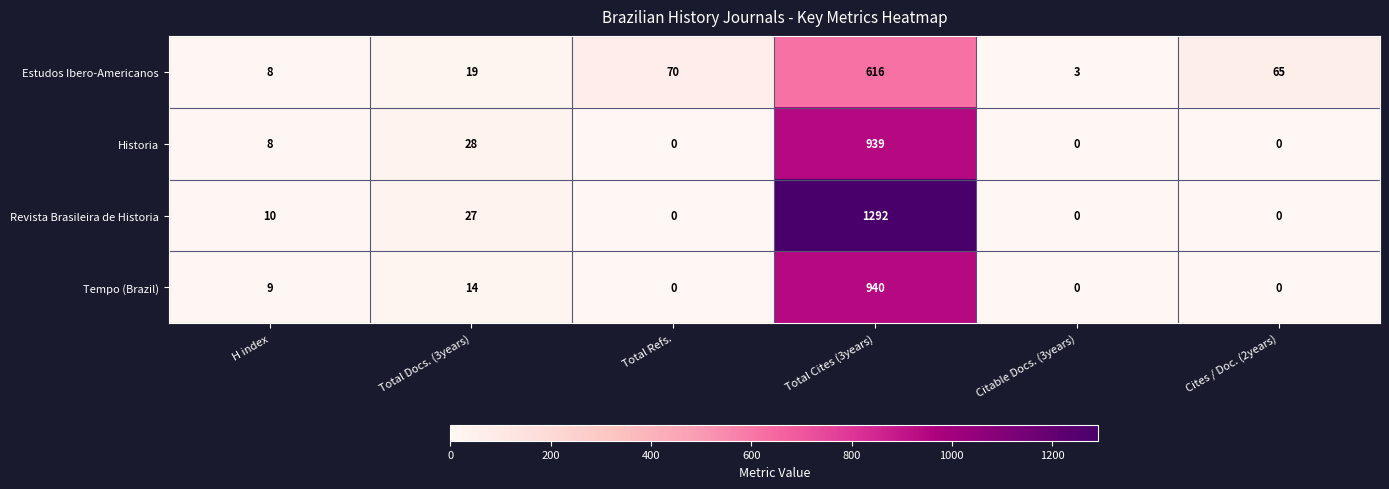

Which series has the widest spread of values?

Revista Brasileira de Historia